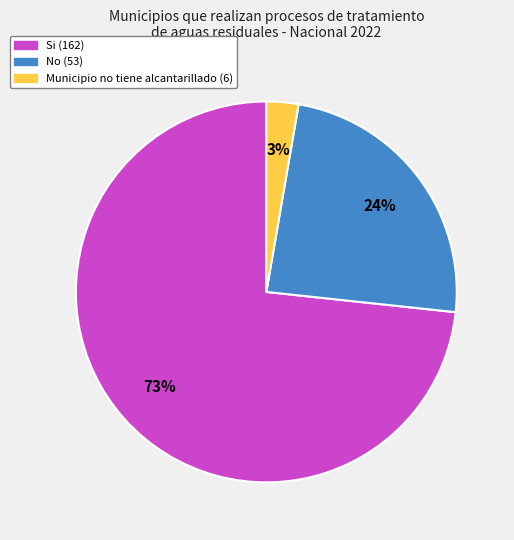

Is the sum of No and Si greater than half?

Yes